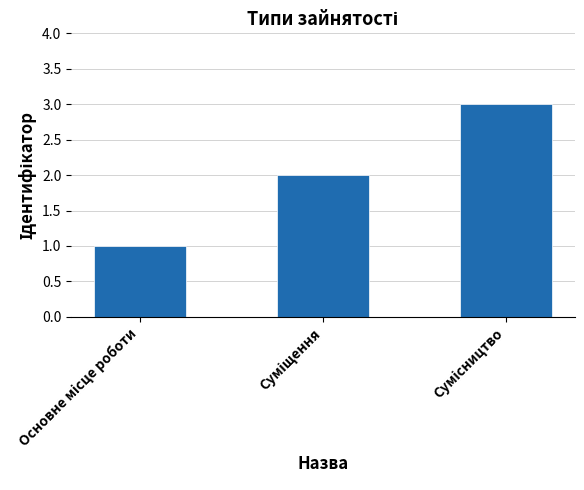

What is the sum of all values?

6